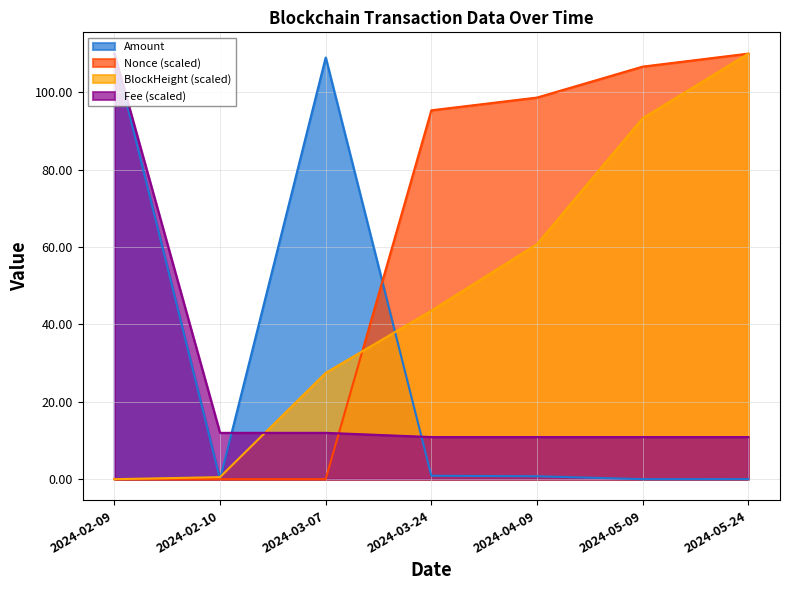

List the series in order of their overall mean, lowest first.

Fee (scaled), Amount, BlockHeight (scaled), Nonce (scaled)